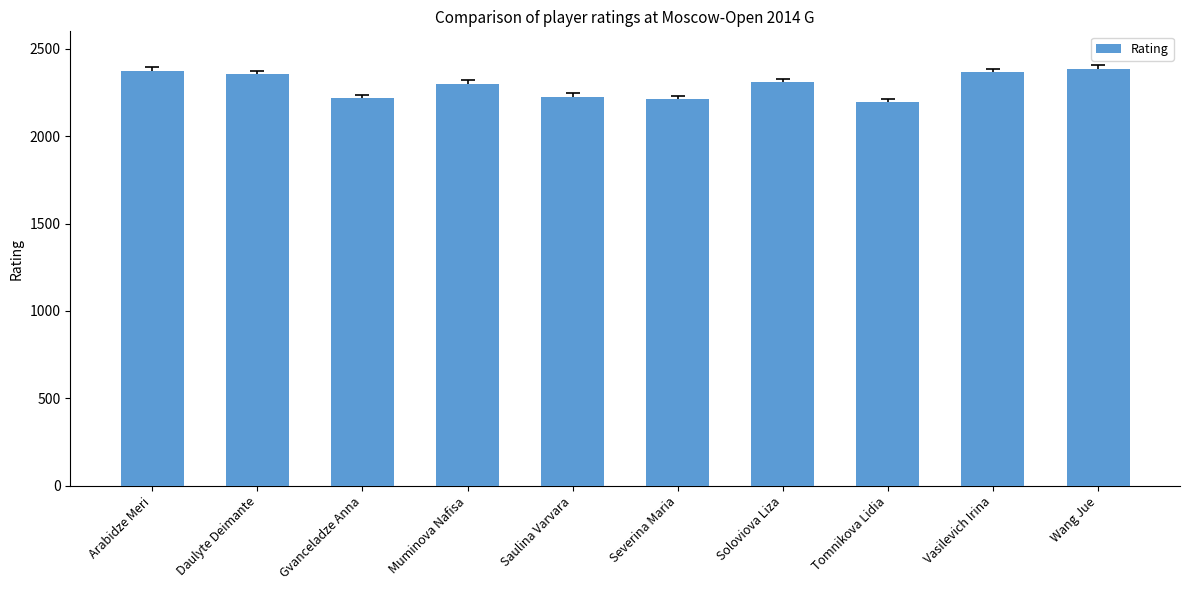

Between Muminova Nafisa and Arabidze Meri, which is larger?

Arabidze Meri